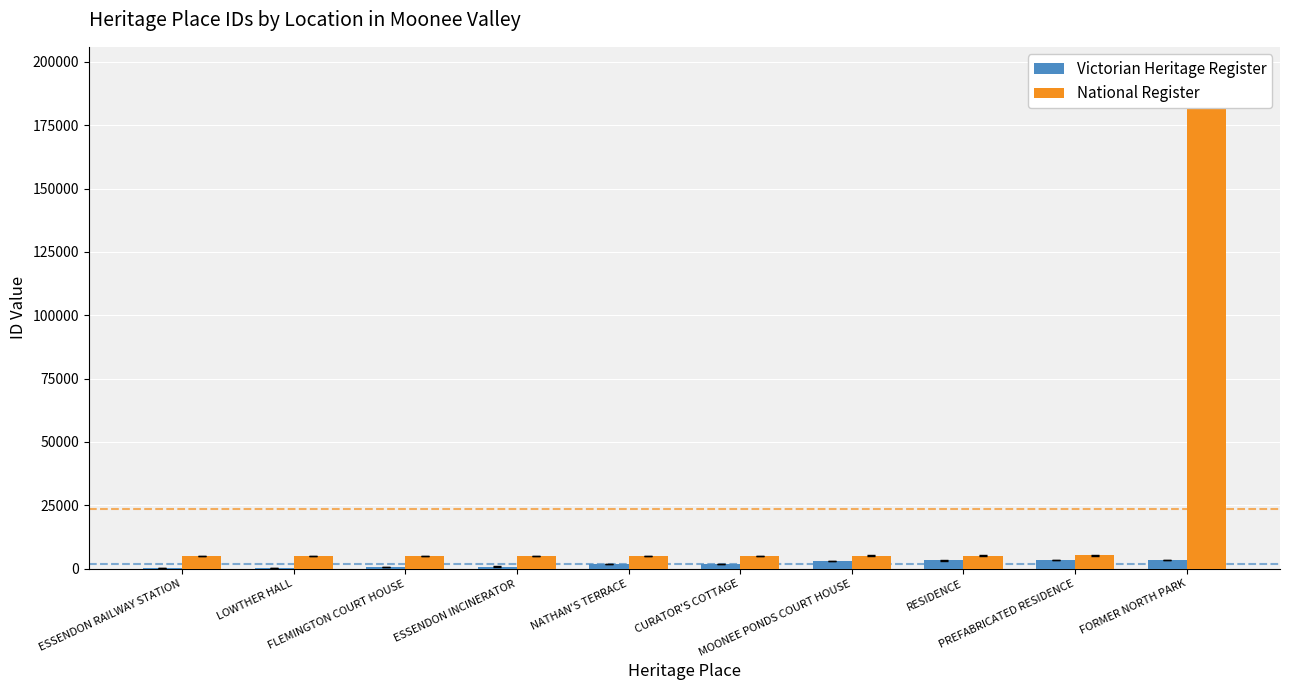

At which label does National Register reach its minimum?

ESSENDON RAILWAY STATION